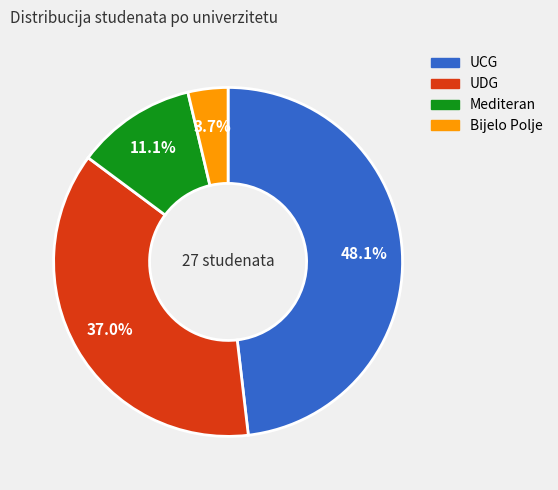

What portion of the pie excludes UDG?

63.0%